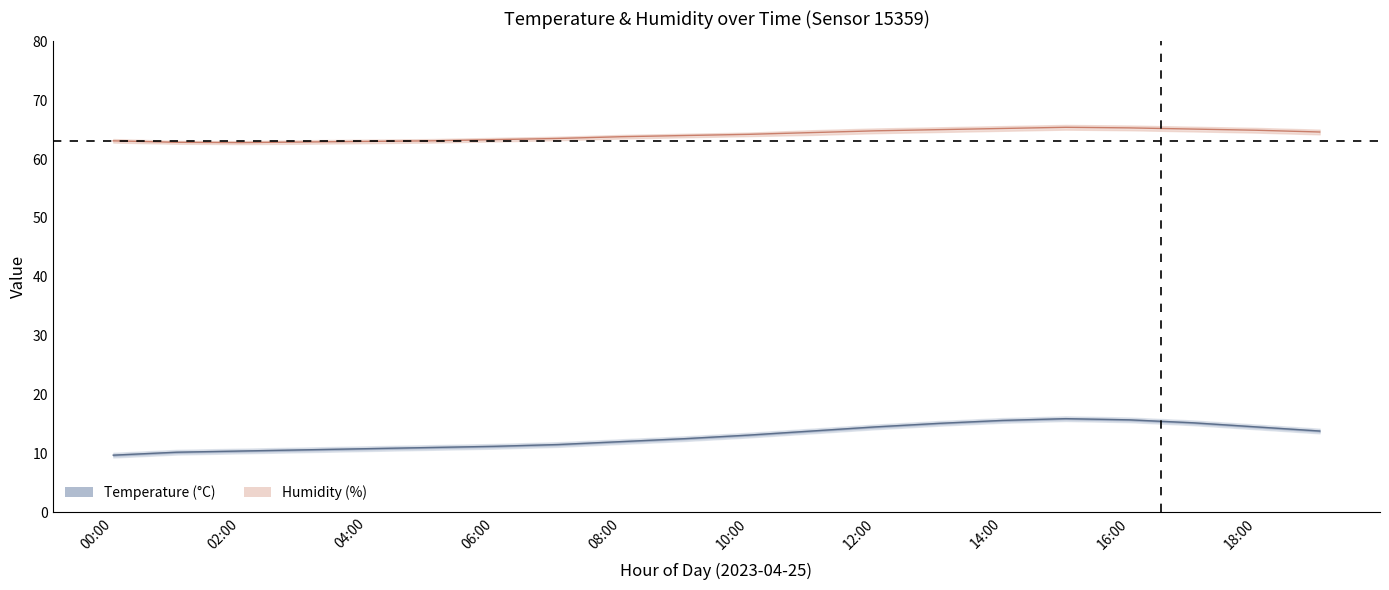

At which label does humidity_lo reach its peak?

15:00